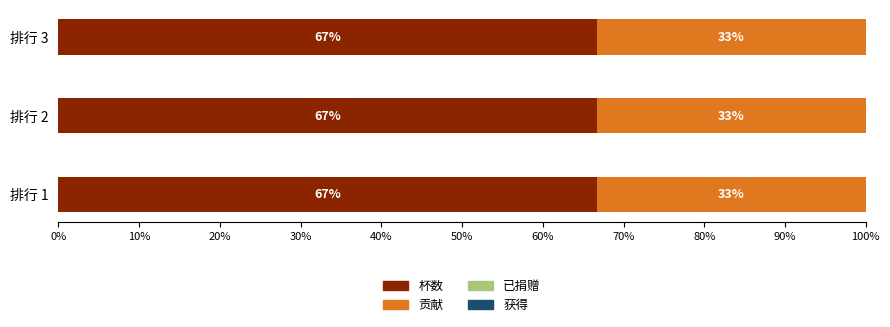

What value does the 杯数 series have at 排行 3?

66.7